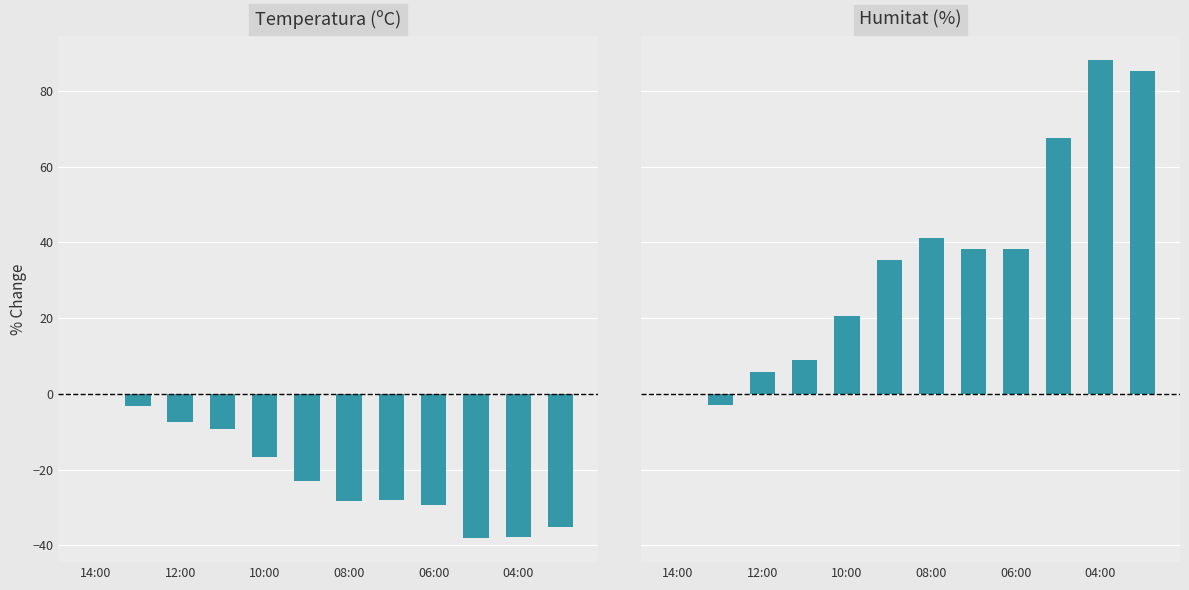

List the series in order of their peak value, highest first.

Humitat (%), Temperatura (ºC)